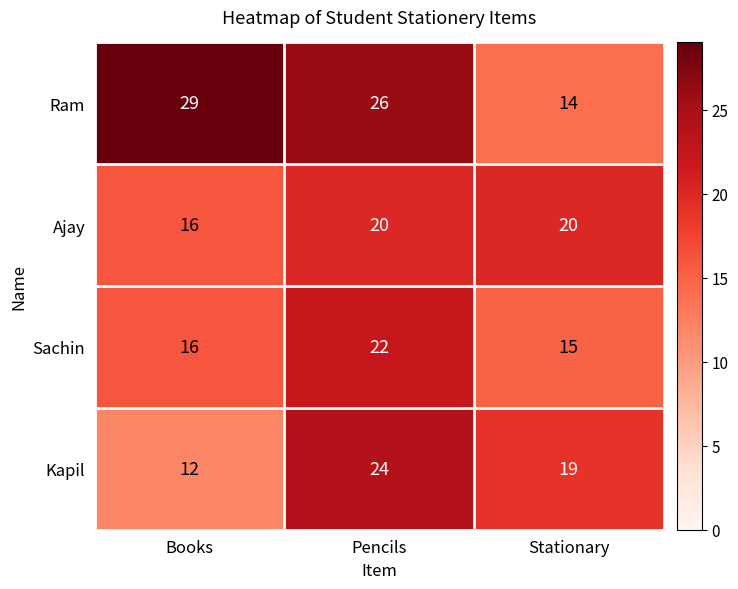

Rank the series by their maximum value, from lowest to highest.

Ajay, Sachin, Kapil, Ram